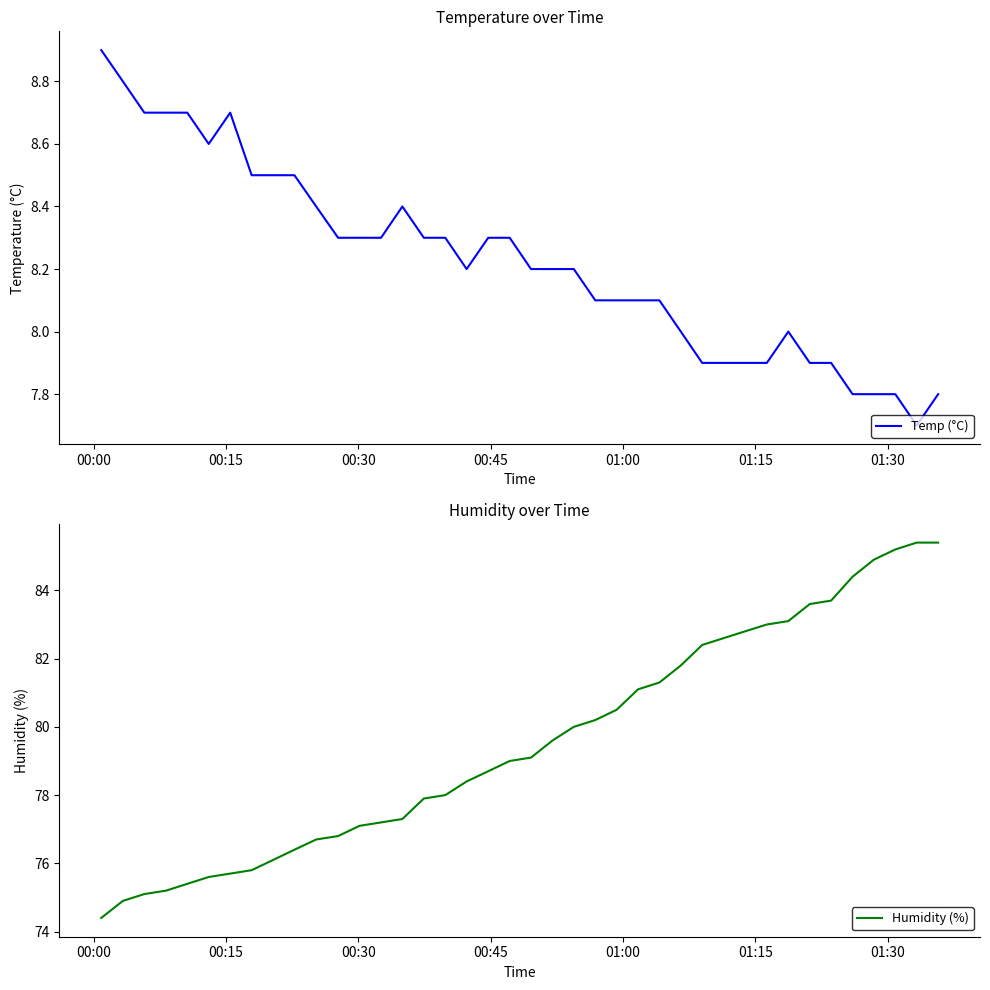

List the series in order of their overall mean, highest first.

Humidity (%), Temp (°C)